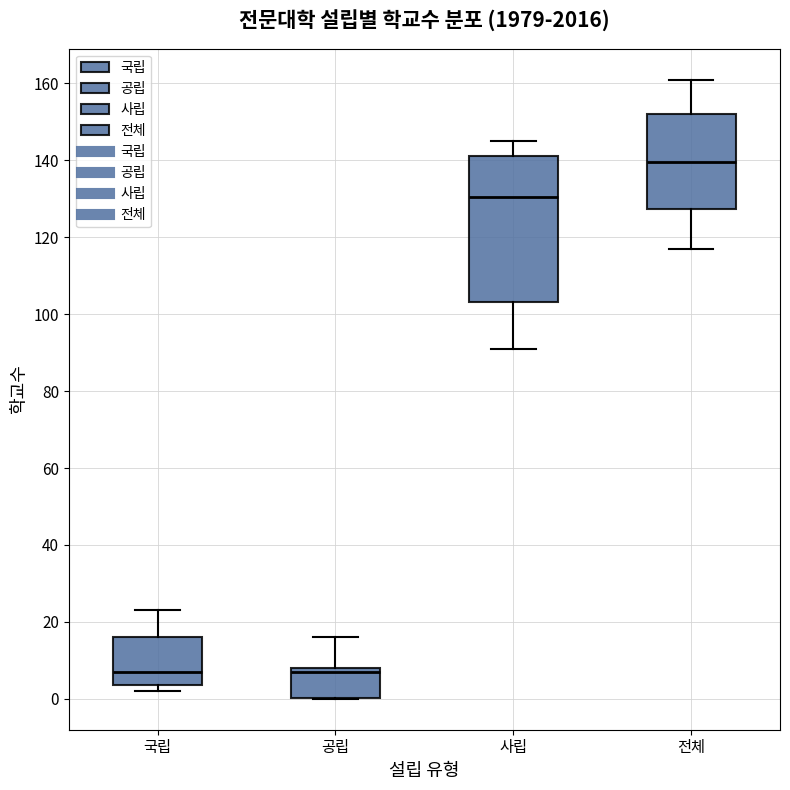

Reading left to right, read every box against the y-axis: the position of its median line, the range the box covers, and the ends of its whiskers. The values are not printed on the chart, so give them approximately, as read against the axis.

국립: median 8, box 4 to 16, whiskers 2 to 24
공립: median 8 (just below the box's upper edge), box 0 to 8, whiskers 0 to 16
사립: median 130, box 104 to 142, whiskers 92 to 146
전체: median 140, box 128 to 152, whiskers 118 to 162